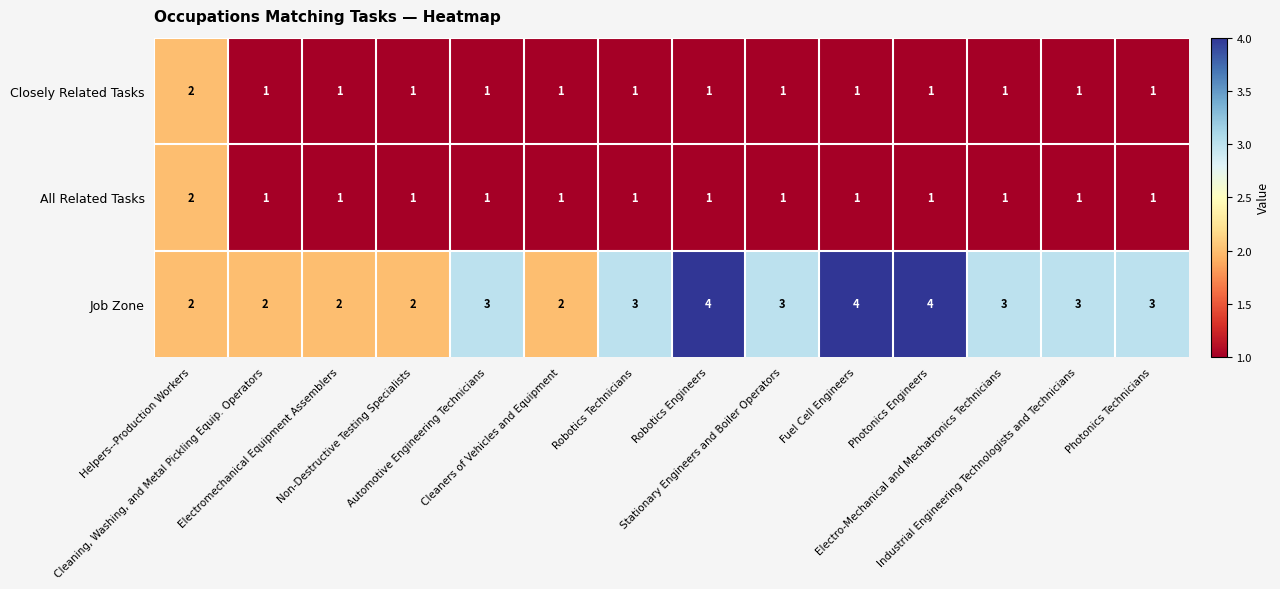

Count the Job Zone values in the range 2 to 3.

11